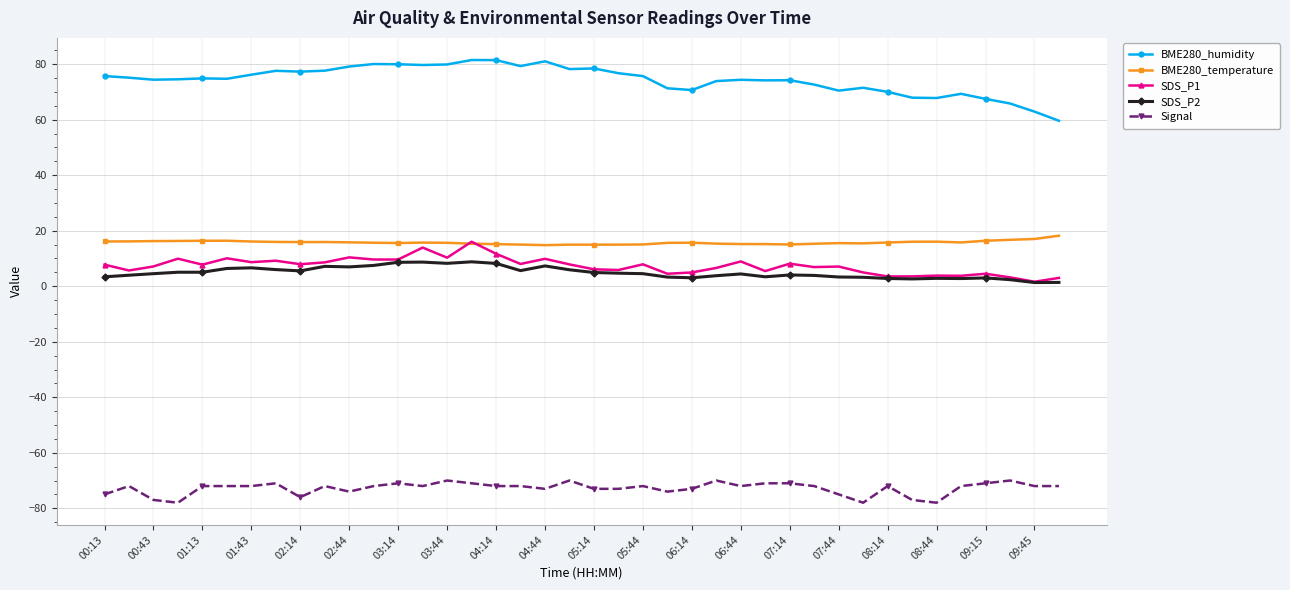

What is the average value of the SDS_P1 series?

7.4